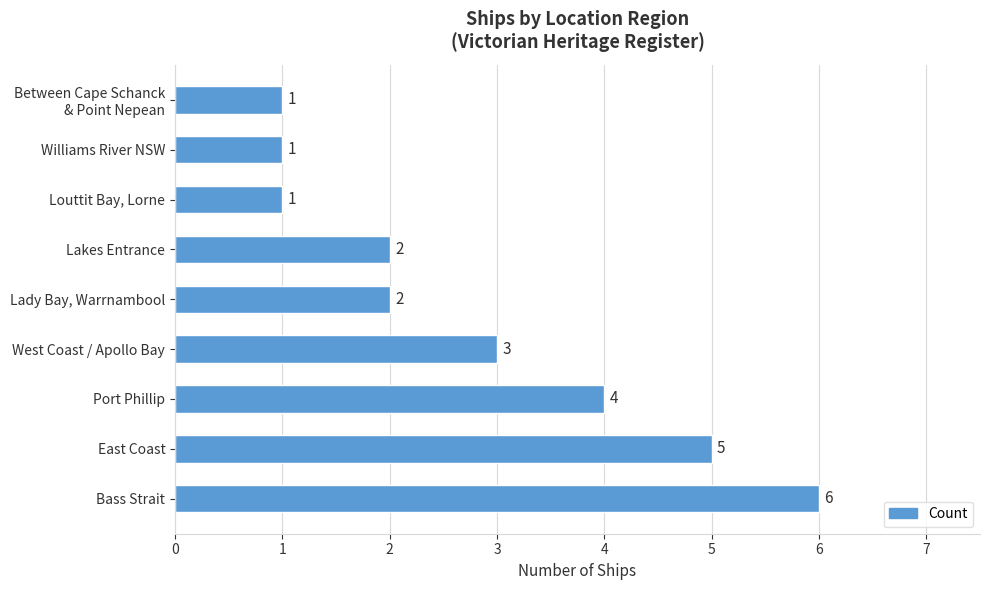

Where is the data nearest to the value 3?

West Coast / Apollo Bay